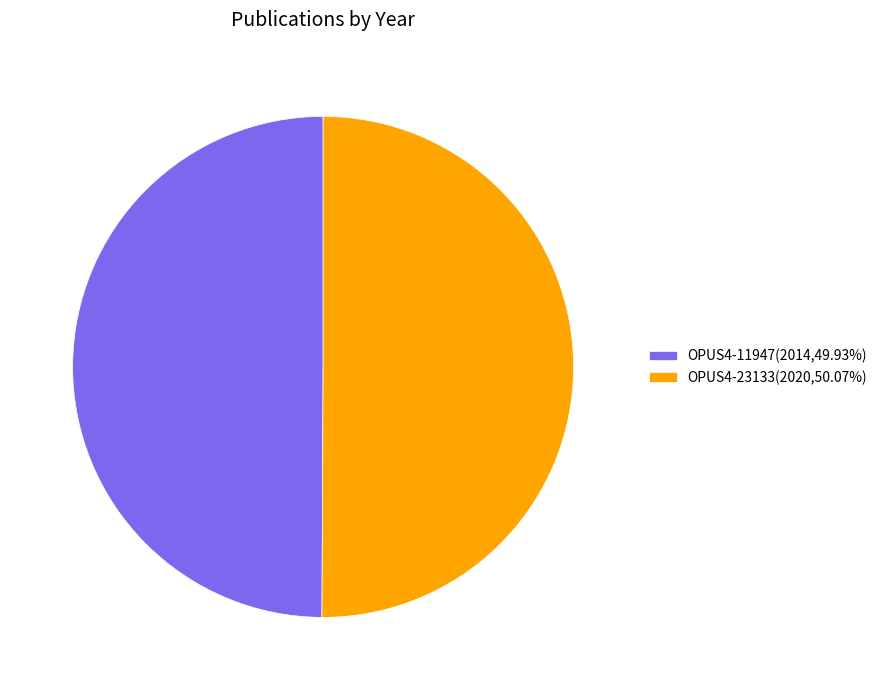

What is the ratio of the value at OPUS4-23133(2020,50.07%) to the value at OPUS4-11947(2014,49.93%)?

1.0